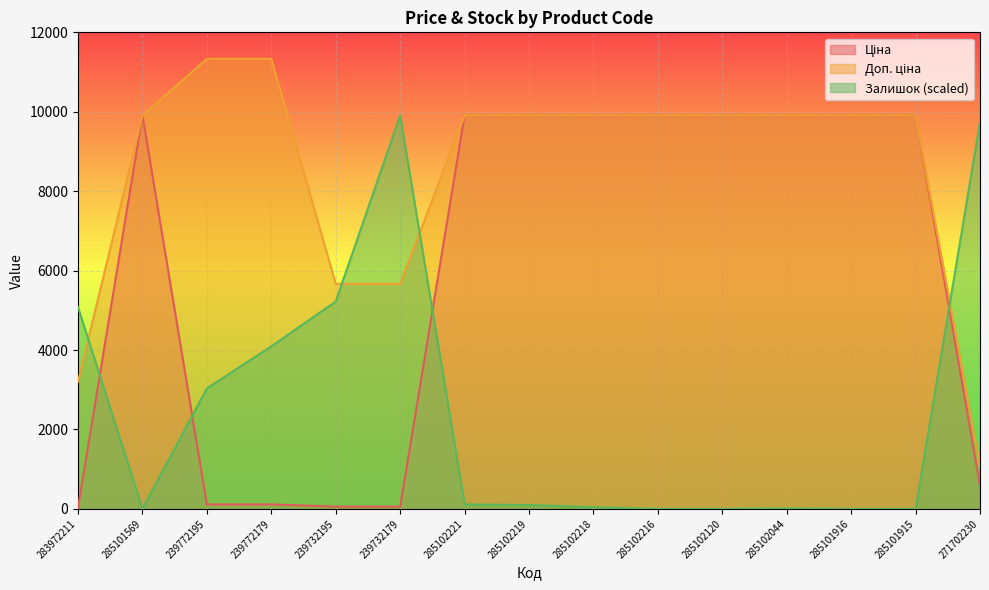

True or false: Ціна has a value of 26.0 at 239732195.

False